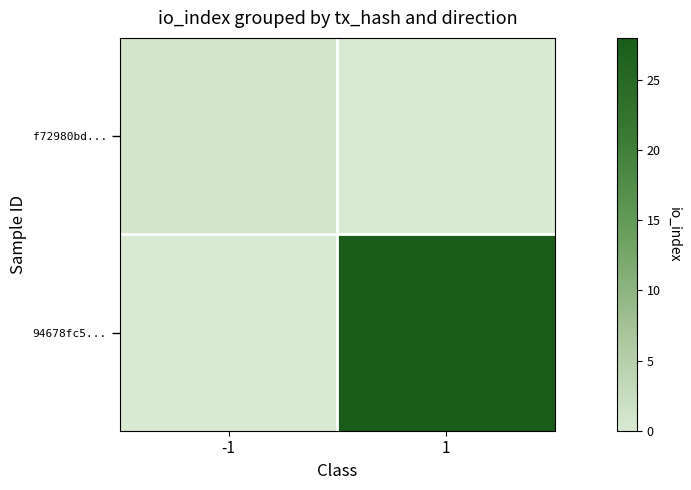

Reading left to right, list all the values displayed in this chart.

f72980bd...: -1=1	1=0
94678fc5...: -1=0	1=28